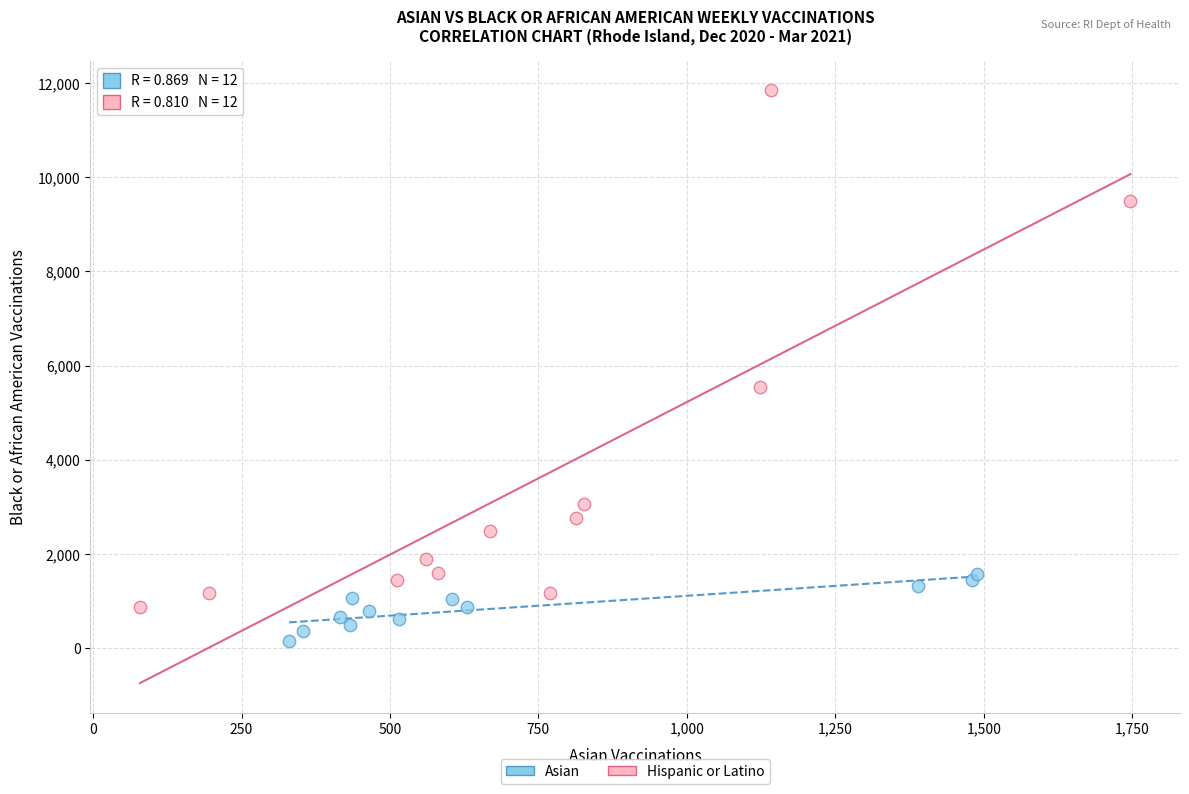

Which series has the largest Y range (max minus min)?

Hispanic or Latino